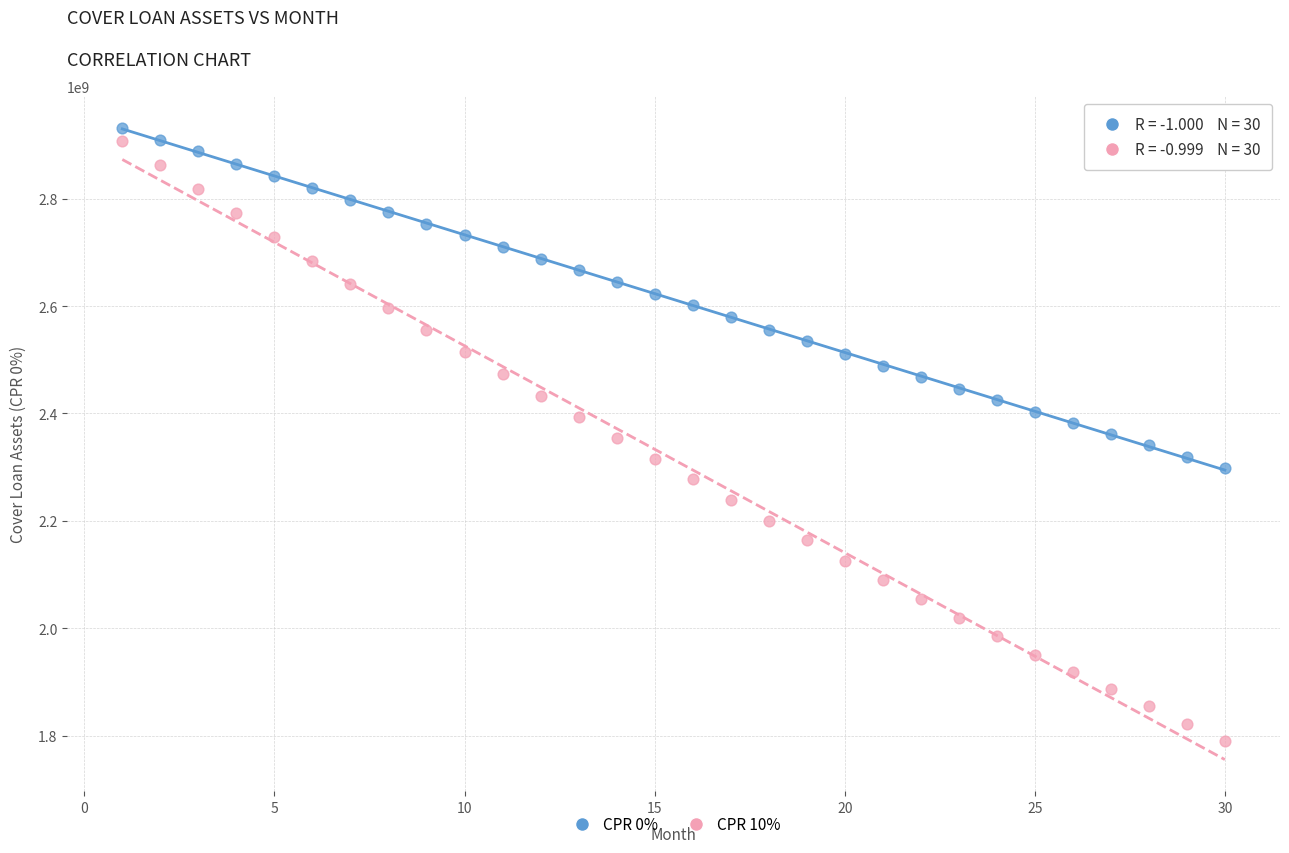

Which series contains the highest Y value?

CPR 0%